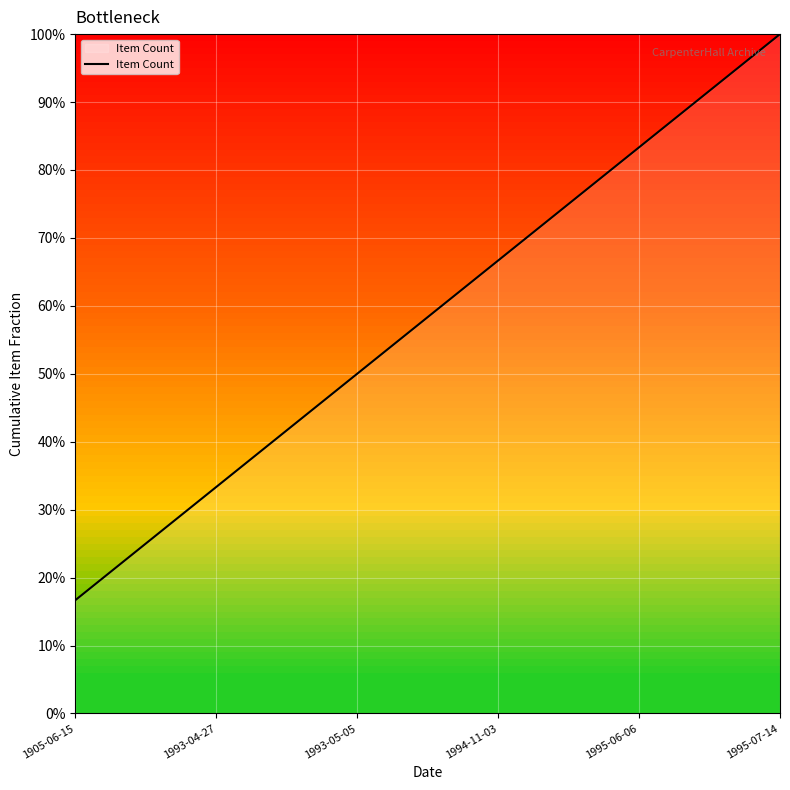

What is the label of the 3rd point from the left?

1993-05-05